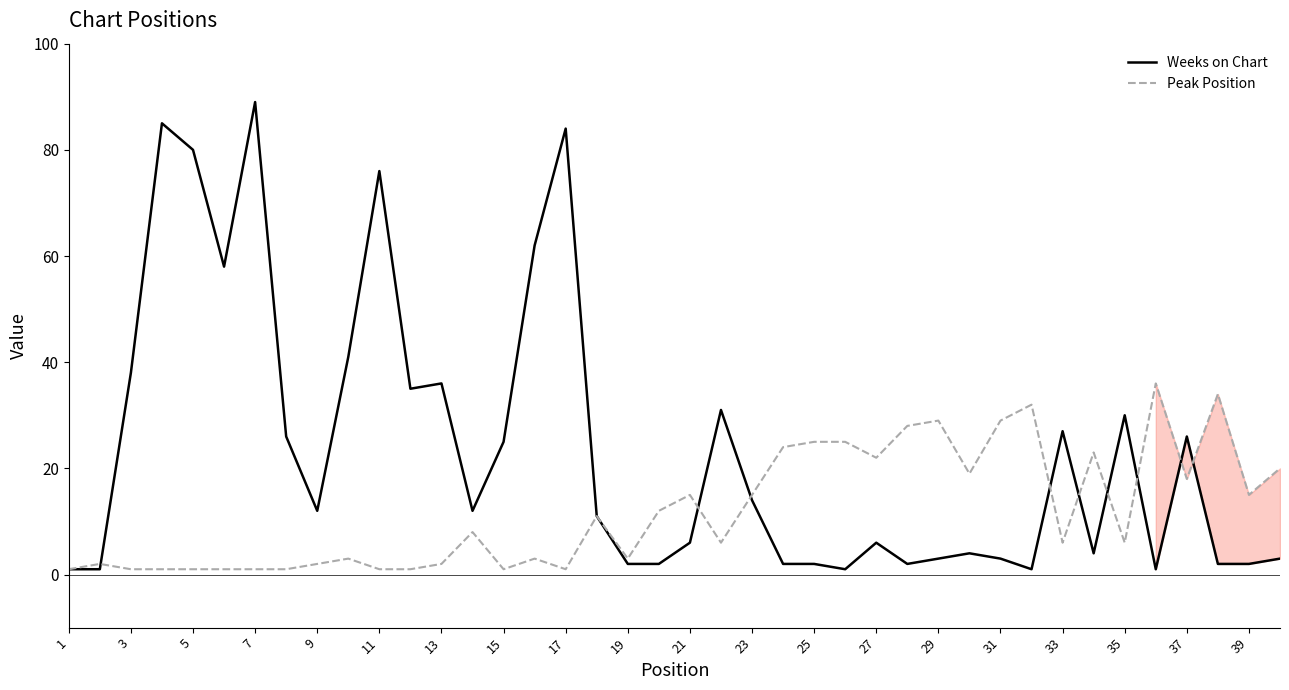

Which series has the largest total across all categories?

Weeks on Chart